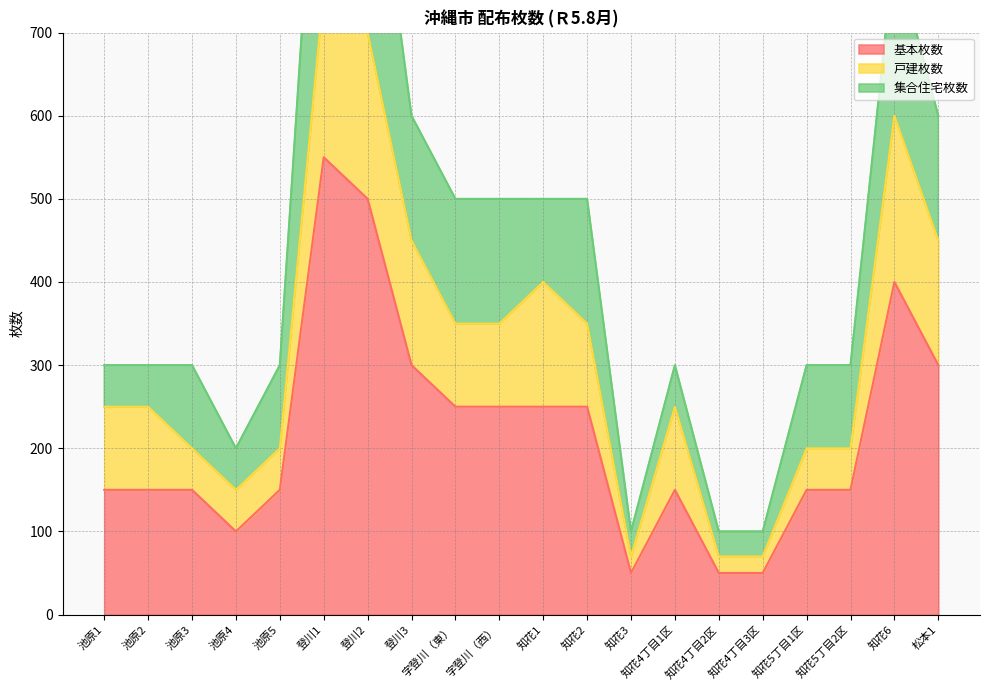

Where is 戸建枚数 nearest to the value 110?

池原1